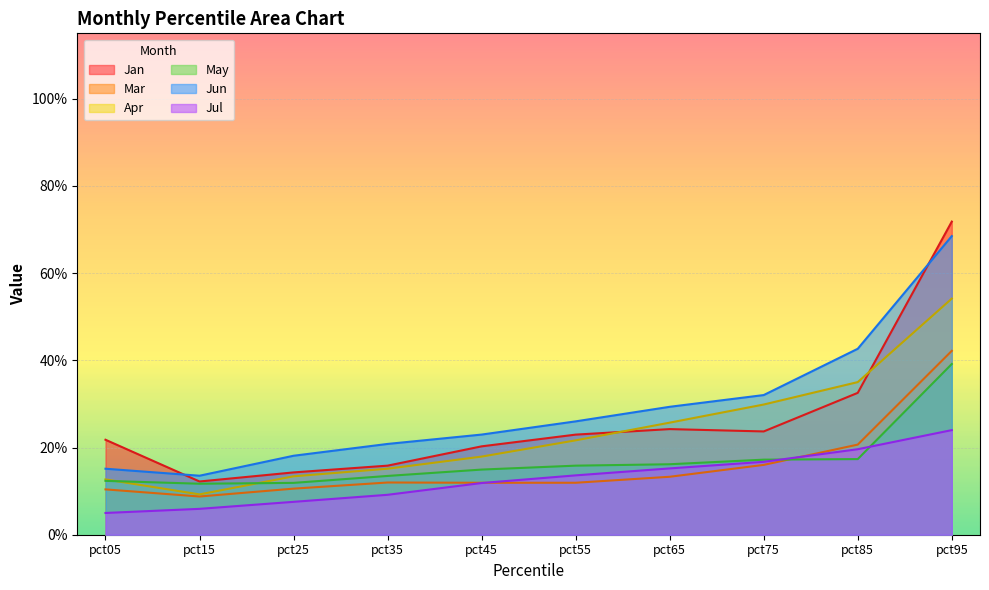

The value of Apr at pct95 is 0.2. True or false?

False